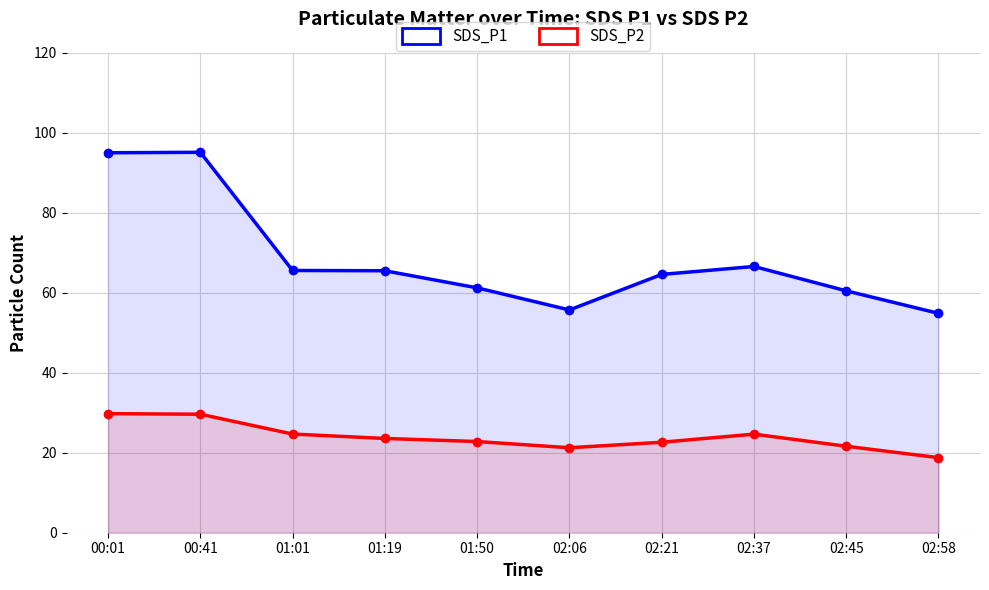

At which category does SDS_P2 reach its first local peak?

02:37